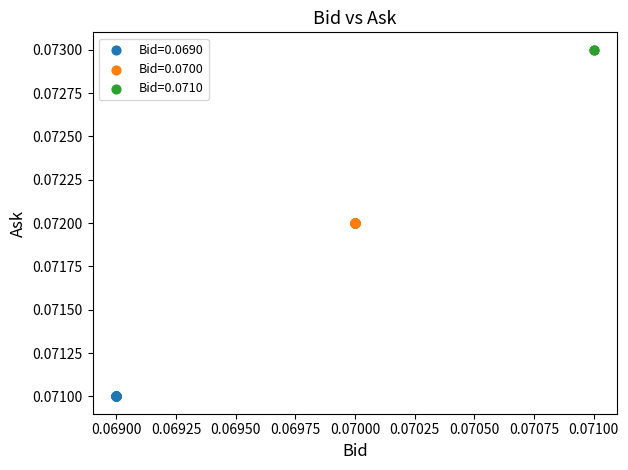

What are all the series names shown in the legend?

Bid=0.0690, Bid=0.0700, Bid=0.0710